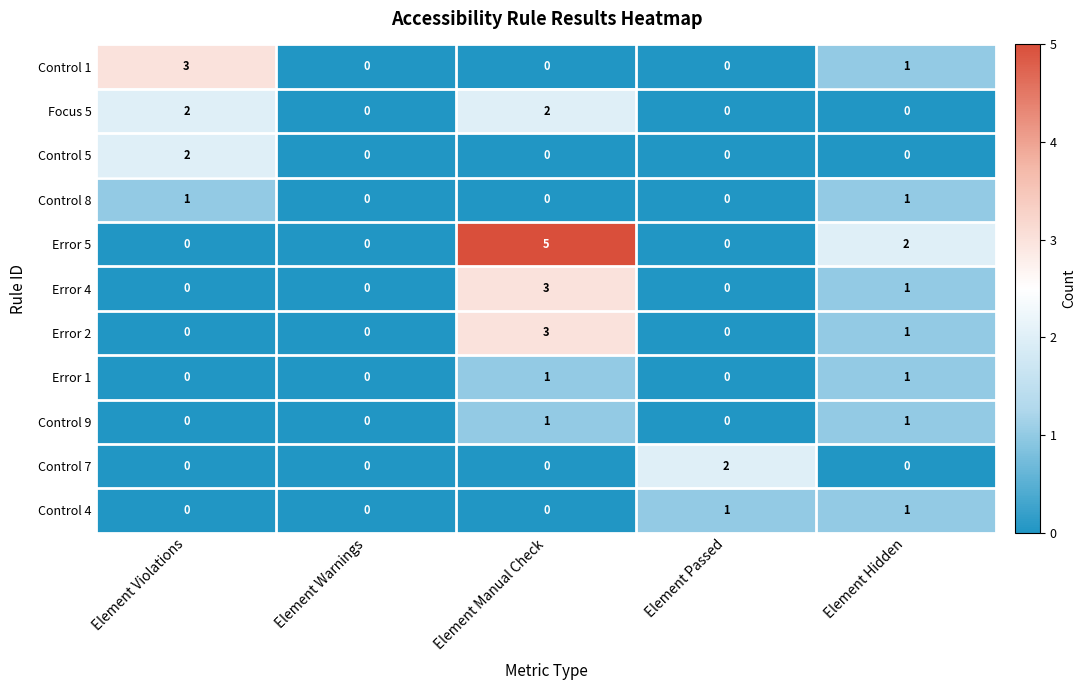

How many Control 5 values are between 0 and 1?

4